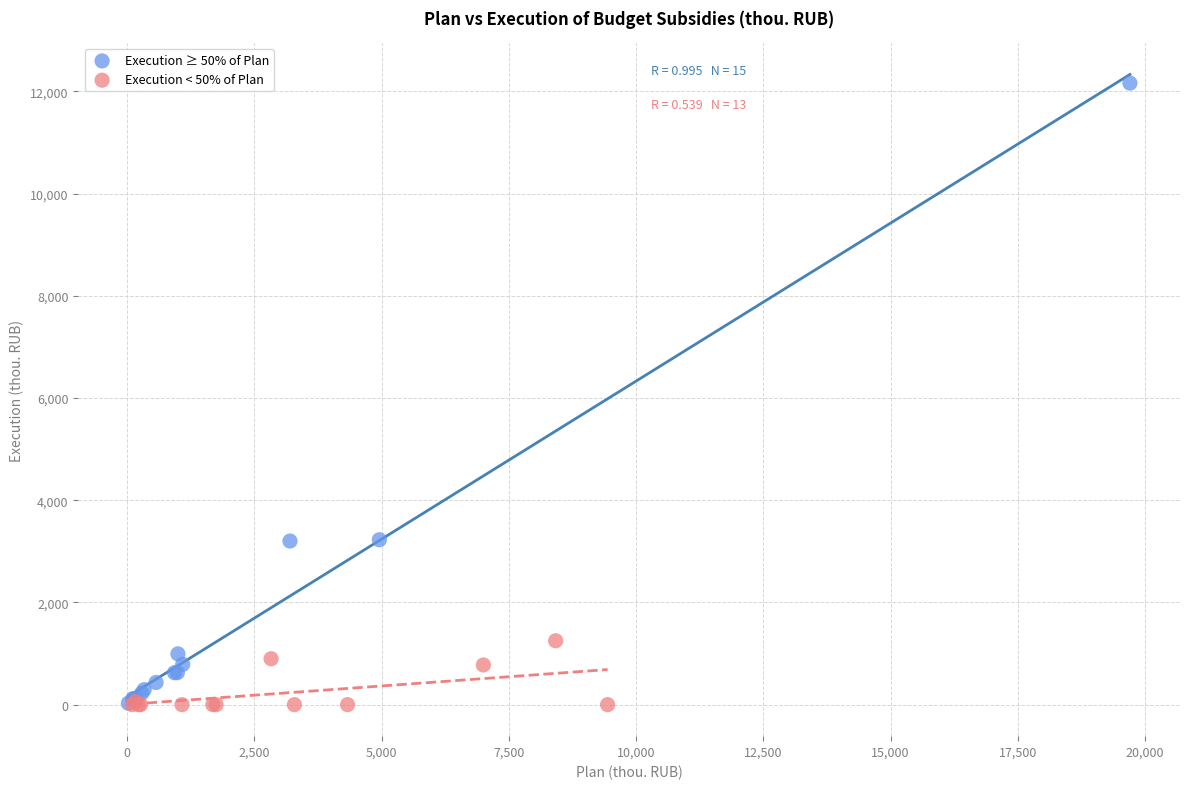

Which series contains the highest Y value?

Execution ≥ 50% of Plan